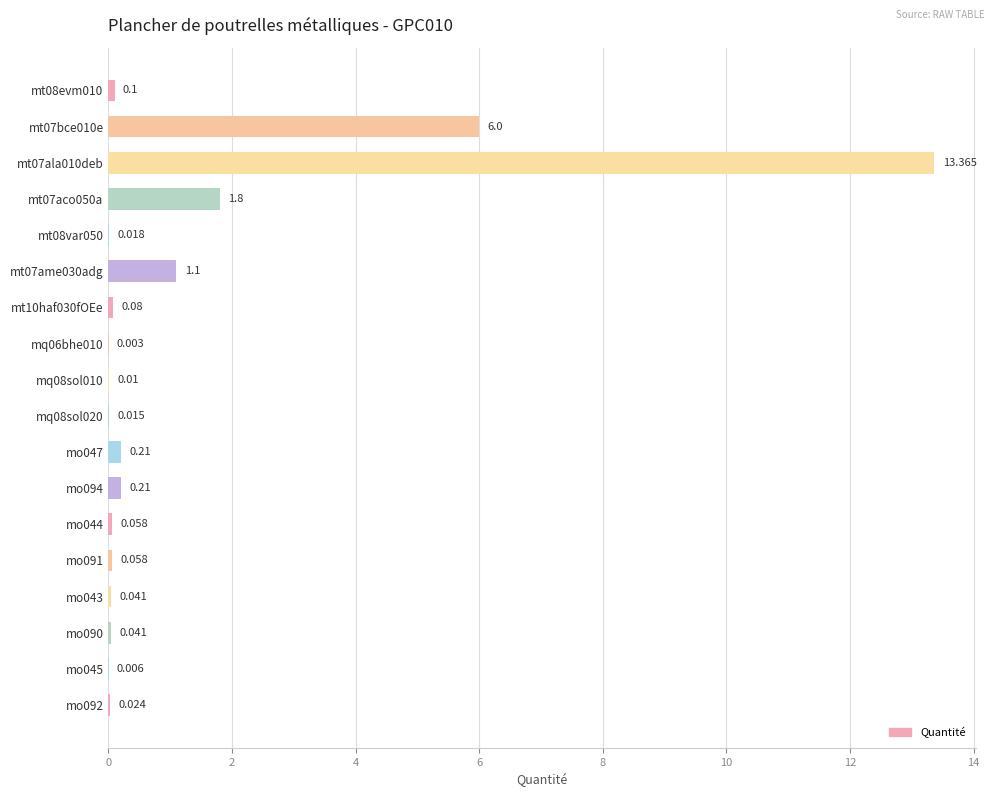

What is the maximum value shown in the chart?

13.4